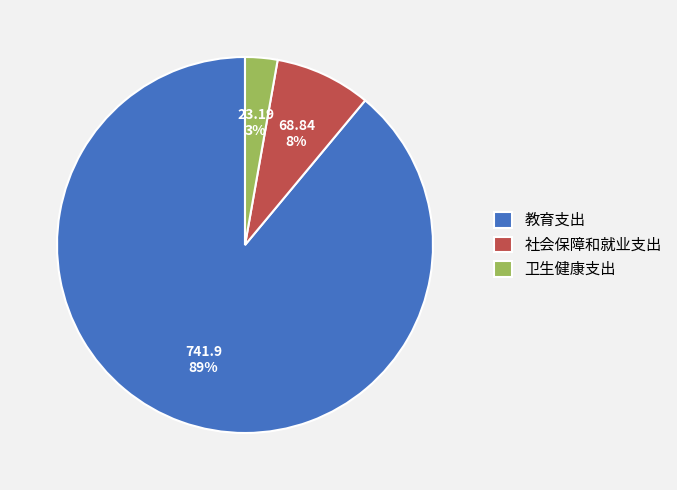

How many segments does this pie chart have?

3